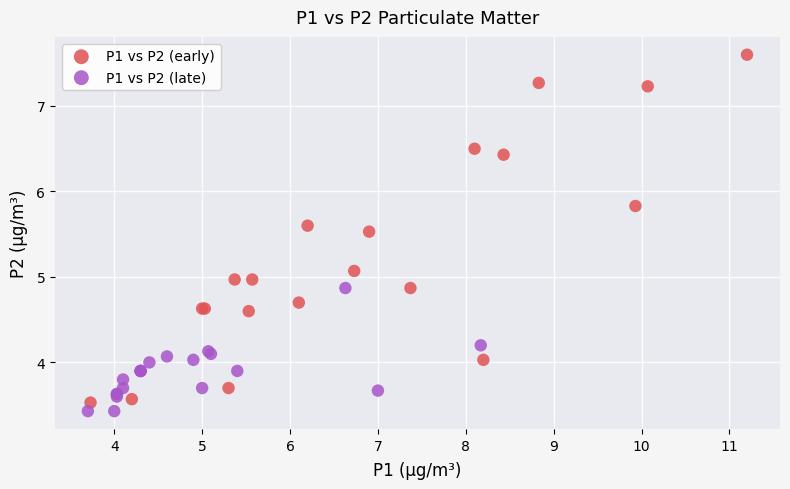

Which series has the widest spread of Y values?

P1 vs P2 (early)